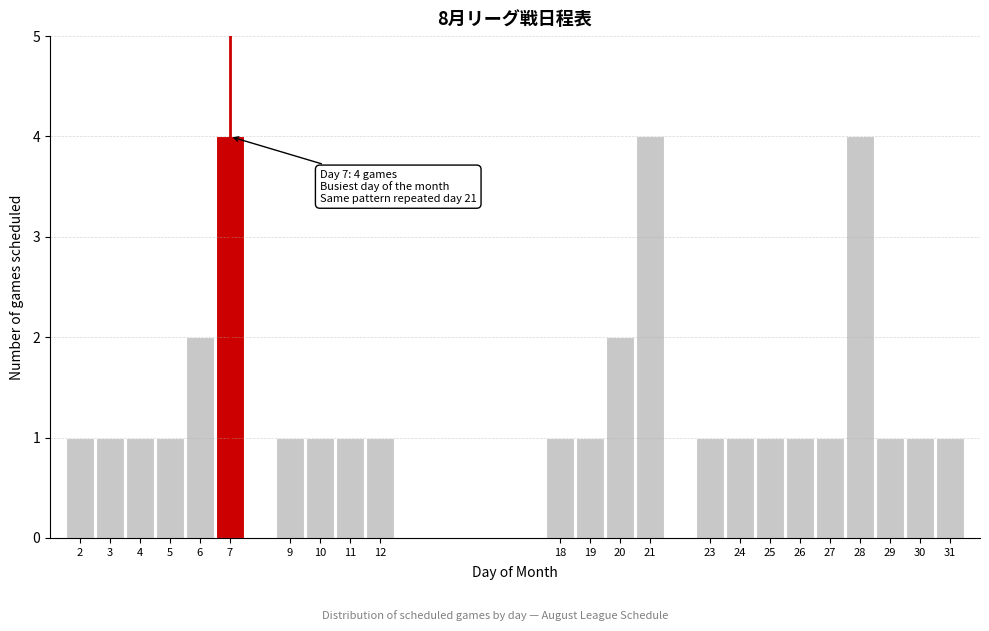

Reading right to left, list all the values displayed in this chart.

1	1	1	4	1	1	1	1	1	4	2	1	1	1	1	1	1	4	2	1	1	1	1